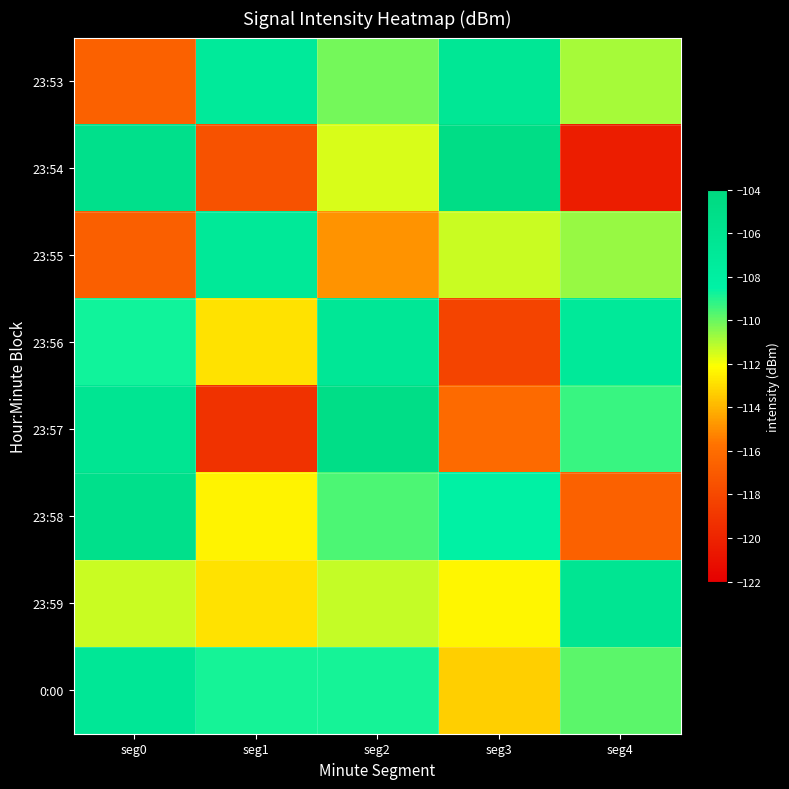

What is the total value across all series at seg3?

-891.2